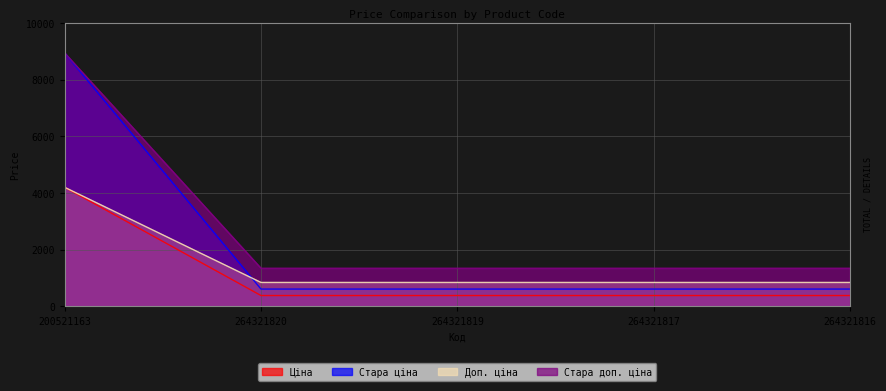

Reading right to left, what are all the values shown in this chart?

Ціна: 264321816=615.1	264321817=615.1	264321819=615.1	264321820=615.1	200521163=8946.3
Стара ціна: 264321816=386.9	264321817=386.9	264321819=386.9	264321820=386.9	200521163=4204.8
Доп. ціна: 264321816=849.0	264321817=849.0	264321819=849.0	264321820=849.0	200521163=4205.0
Стара доп. ціна: 264321816=1349.8	264321817=1349.8	264321819=1349.8	264321820=1349.8	200521163=8946.3